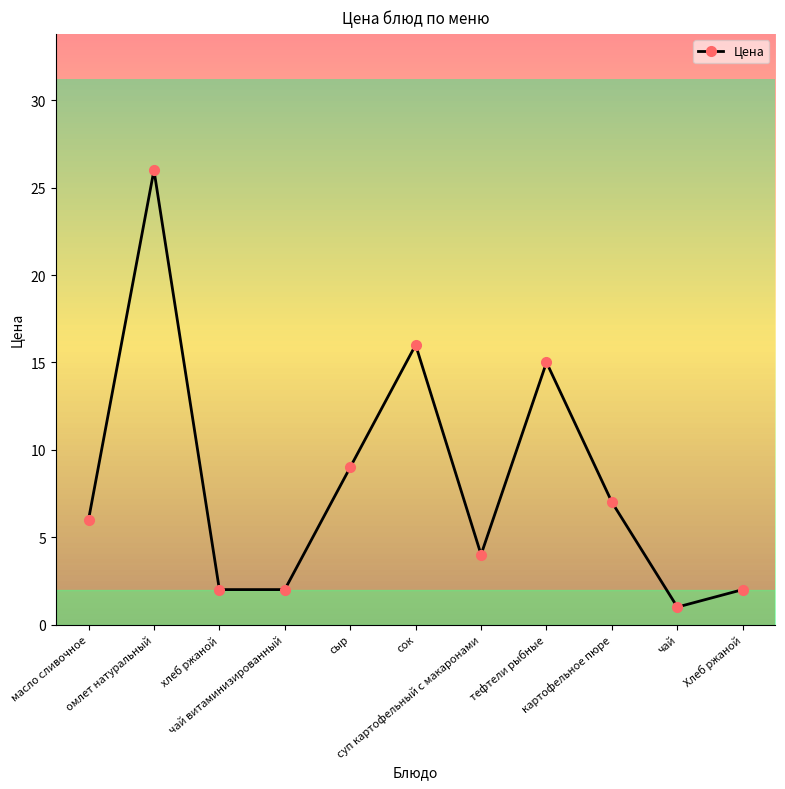

What is the sum of all values?

90